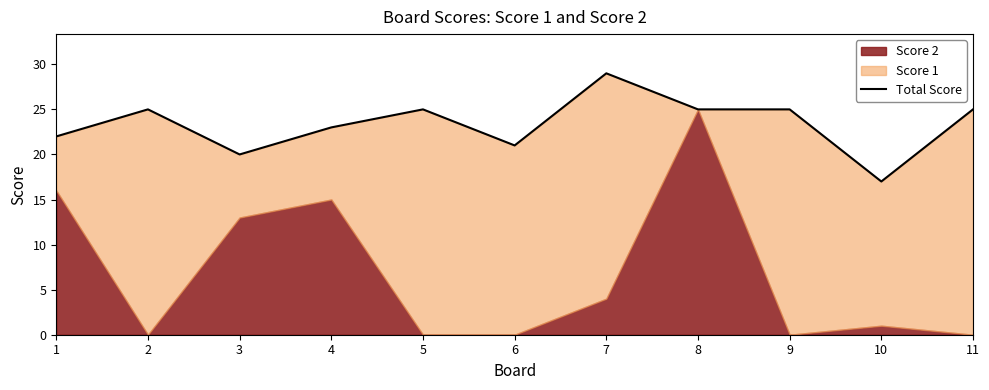

How many values are below 25?

5